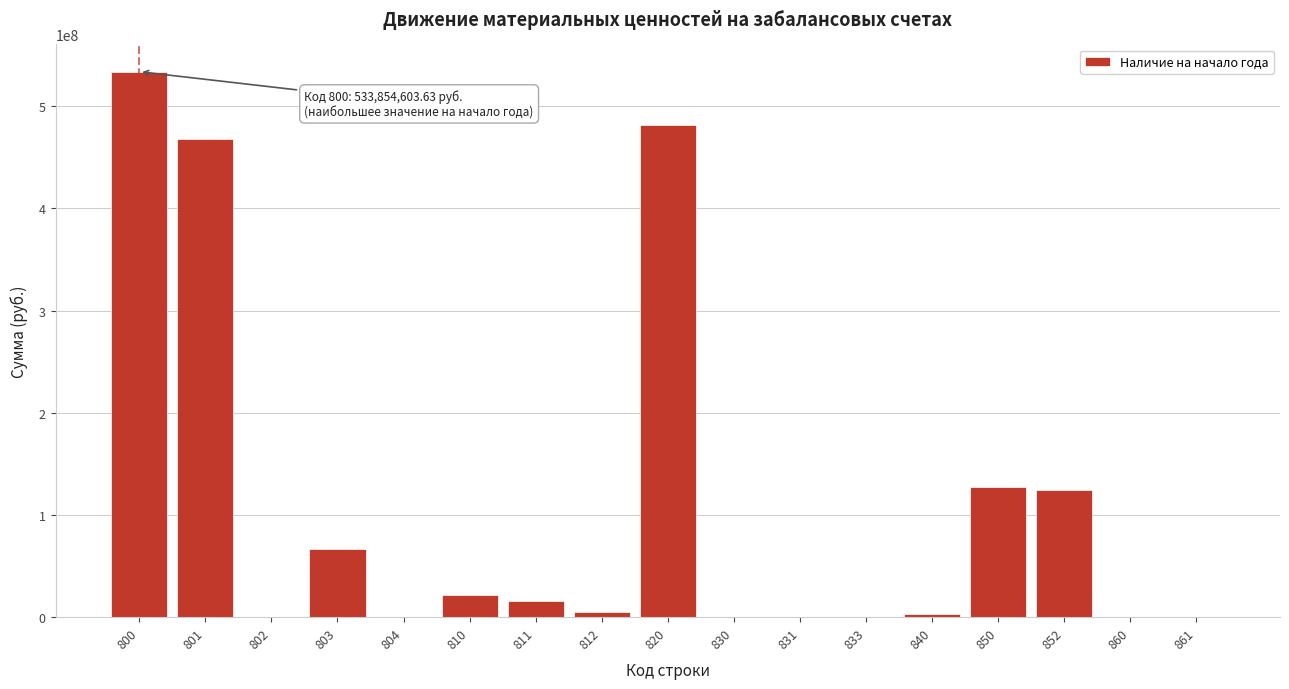

Reading left to right, transcribe all the data shown in this chart.

800=533854603.6	801=467658236.2	802=0.0	803=66196367.4	804=0.0	810=21474165.4	811=16032016.9	812=5396751.2	820=482107284.8	830=0.0	831=0.0	833=0.0	840=2985745.5	850=127148441.9	852=124205793.0	860=0.0	861=0.0